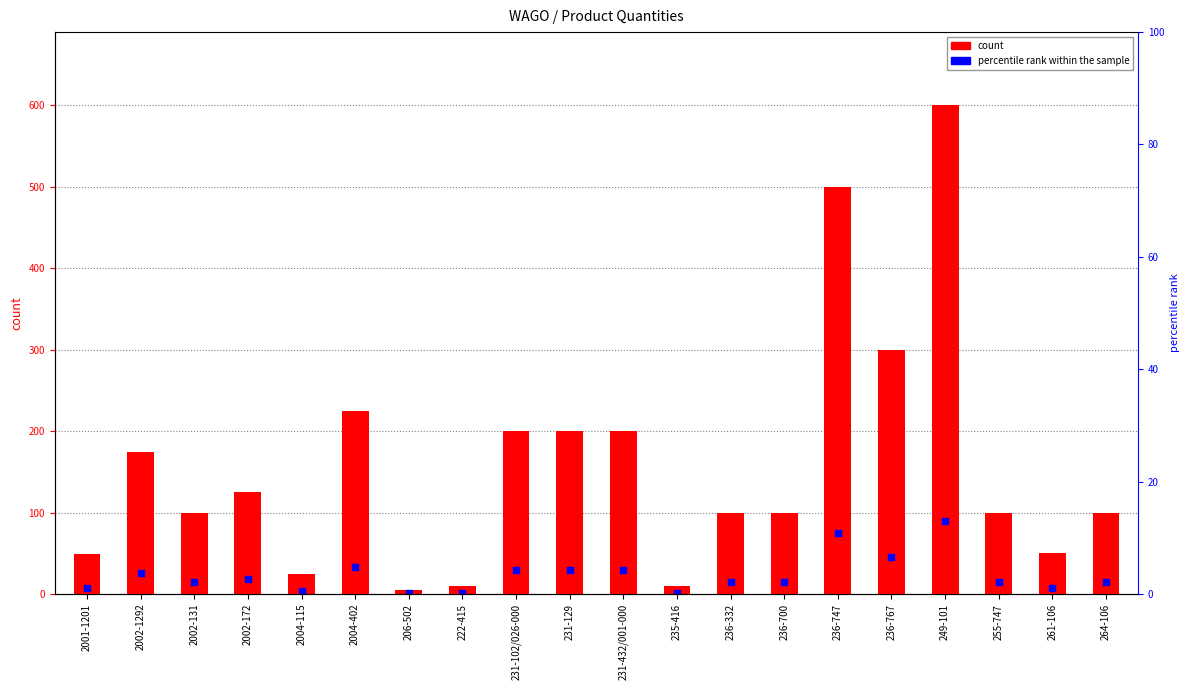

At which category is the sum across all series the highest?

249-101